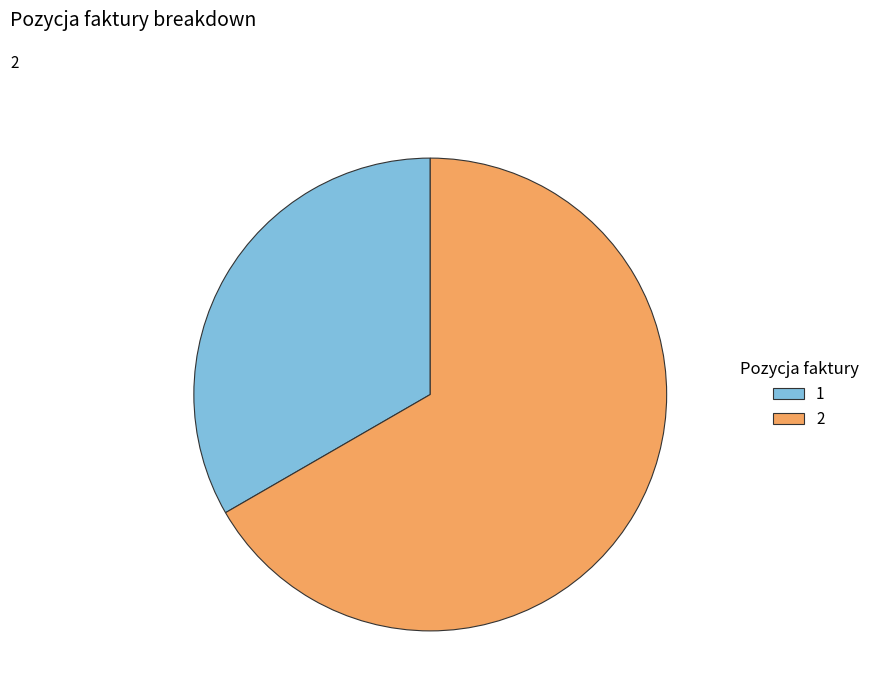

What is the ratio of the value at 2 to the value at 1?

2.0